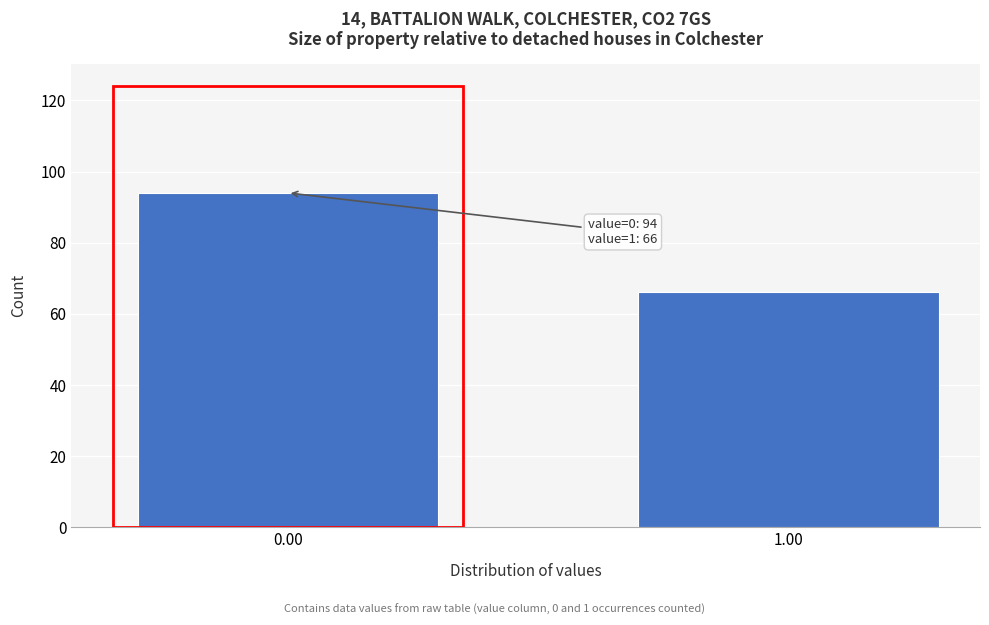

Reading left to right, extract all data points from this chart.

0.00=94	1.00=66